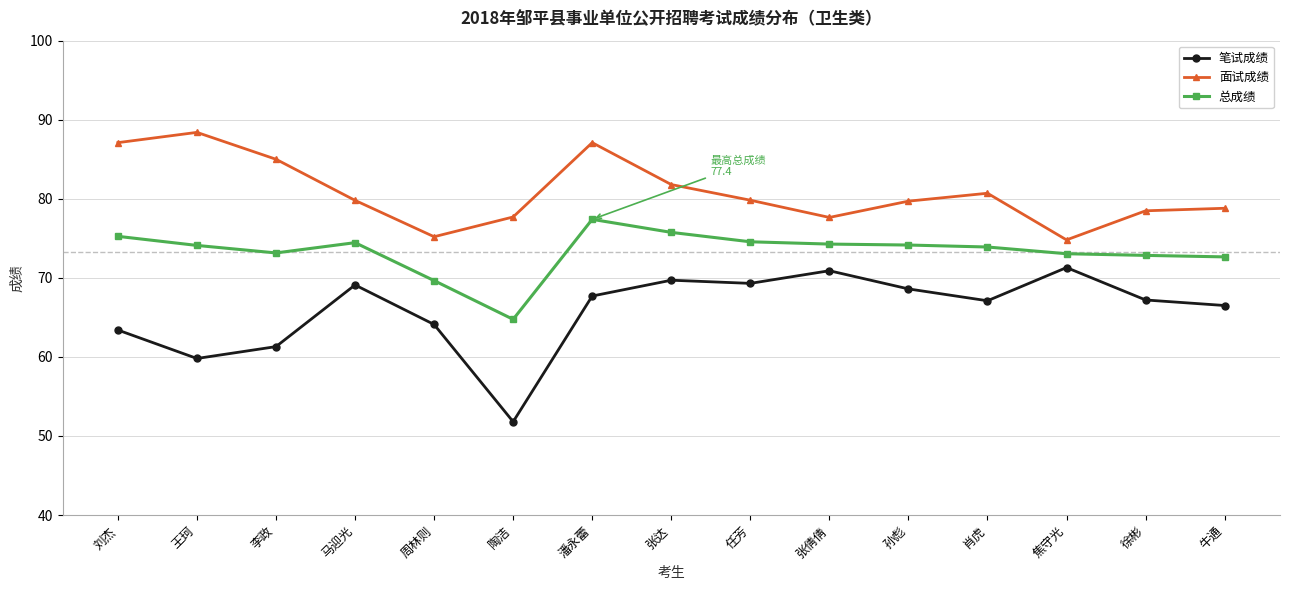

What is the difference between the highest and lowest values at 周林则?

11.1